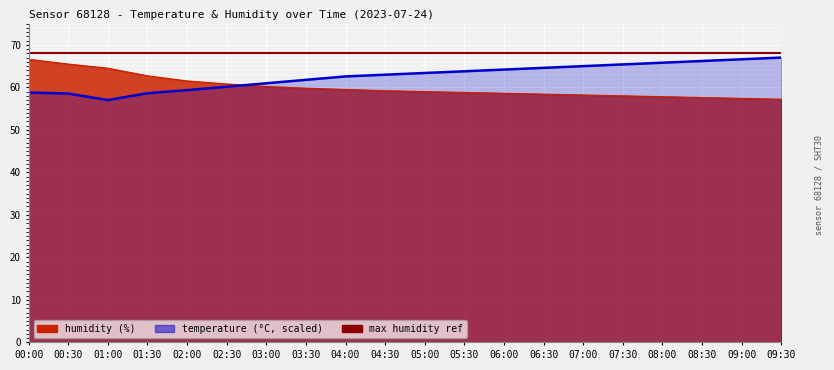

What is the highest value of the humidity series?

66.6